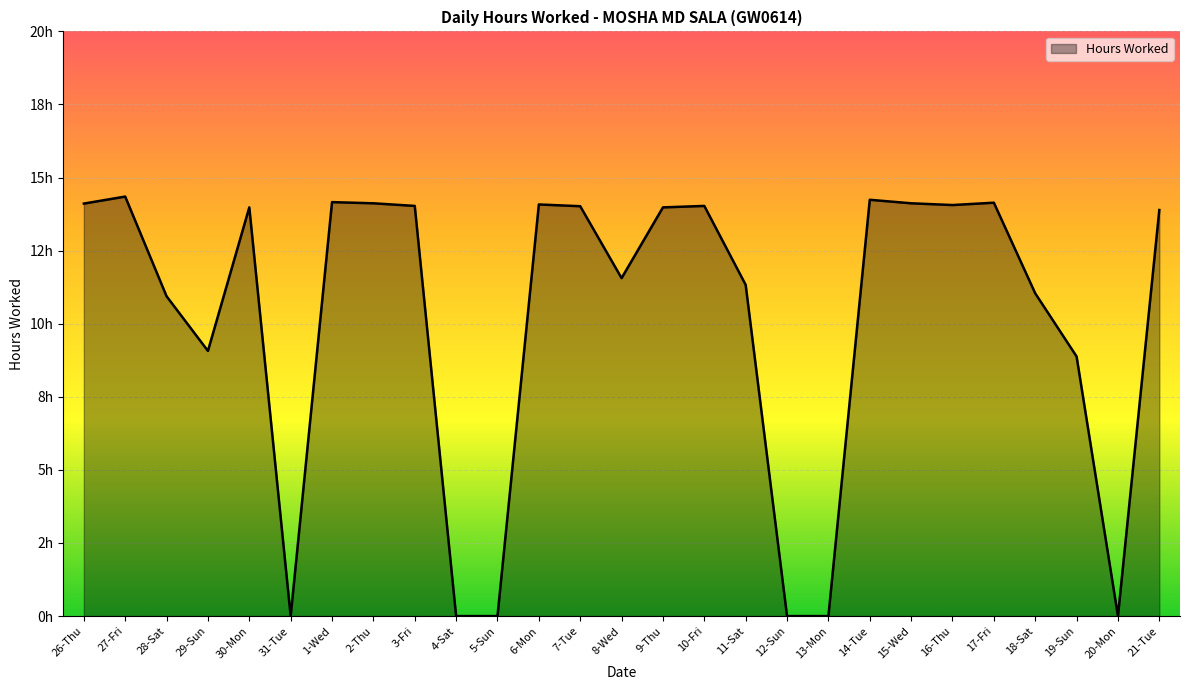

What is the maximum value shown in the chart?

14.3